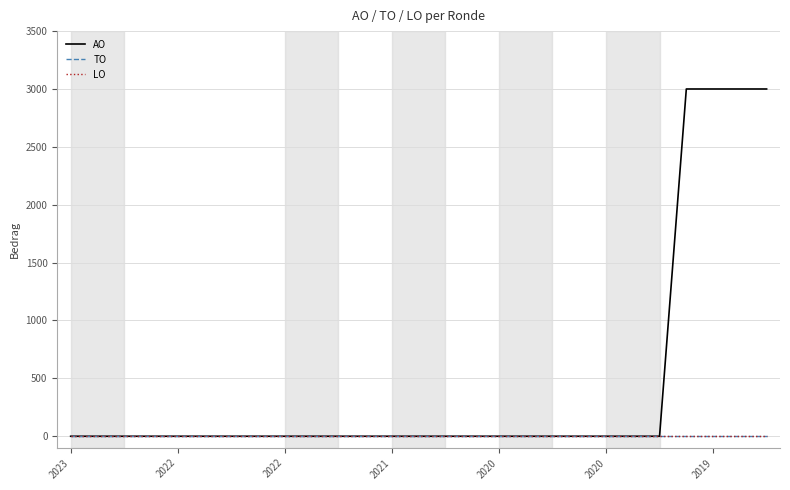

Does the chart display data point markers on the line(s)?

No